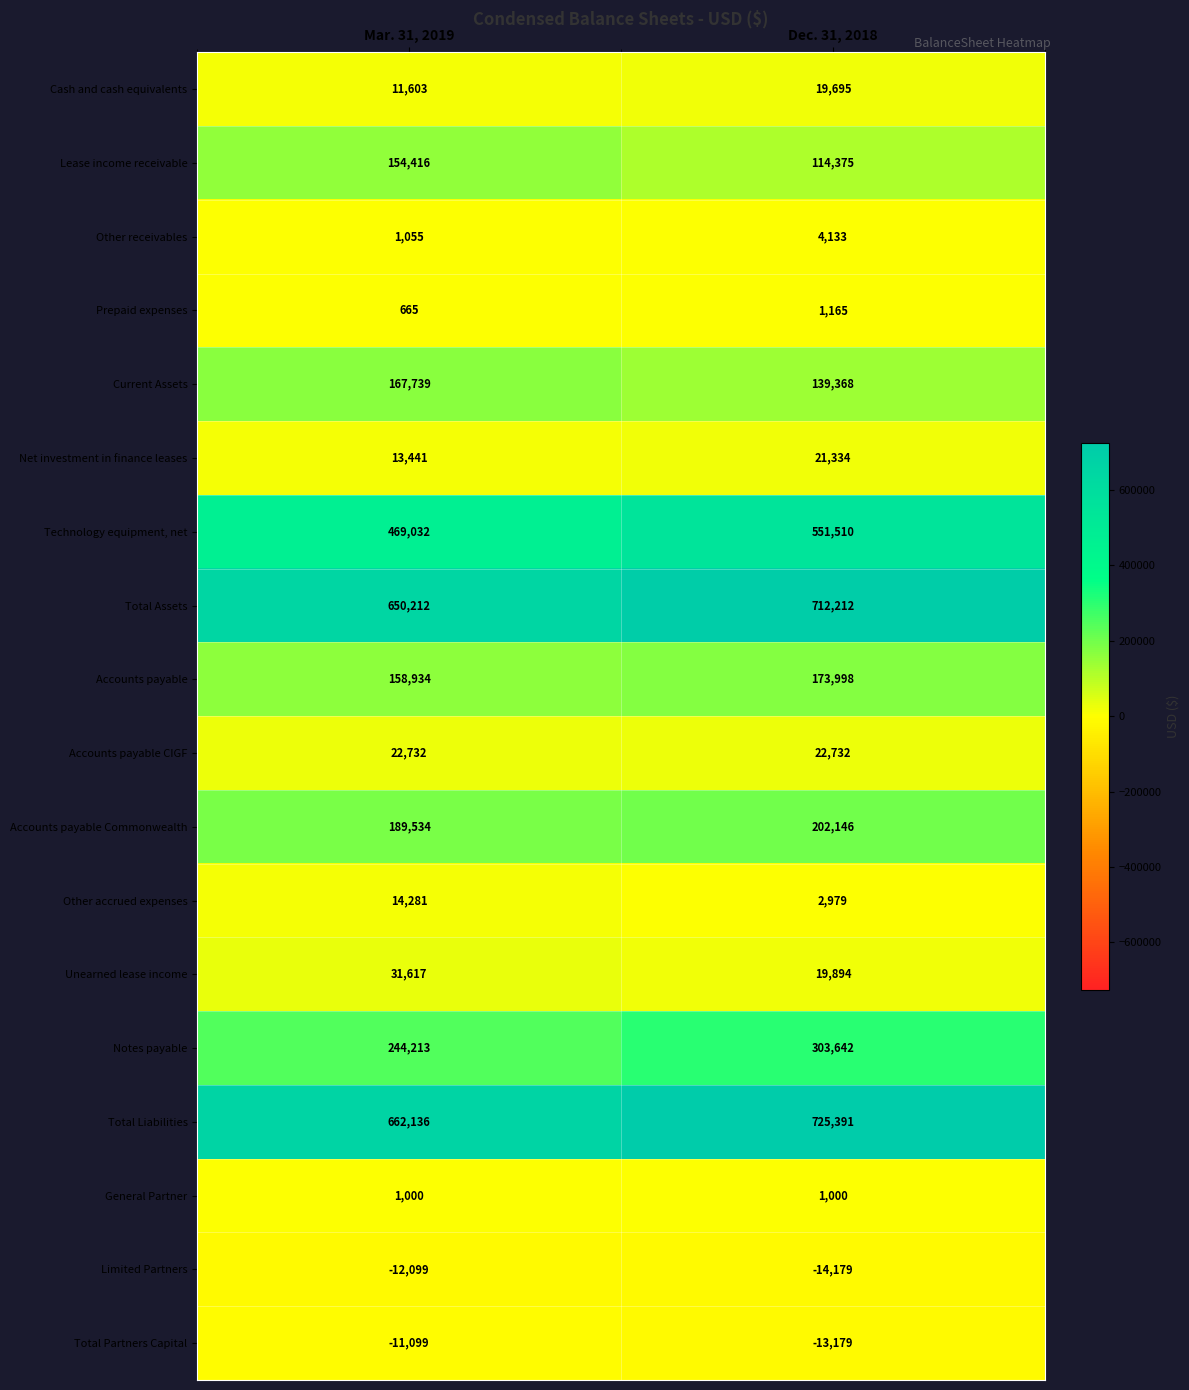

At Mar. 31, 2019, list the series in order from smallest to largest.

Limited Partners, Total Partners Capital, Prepaid expenses, General Partner, Other receivables, Cash and cash equivalents, Net investment in finance leases, Other accrued expenses, Accounts payable CIGF, Unearned lease income, Lease income receivable, Accounts payable, Current Assets, Accounts payable Commonwealth, Notes payable, Technology equipment, net, Total Assets, Total Liabilities